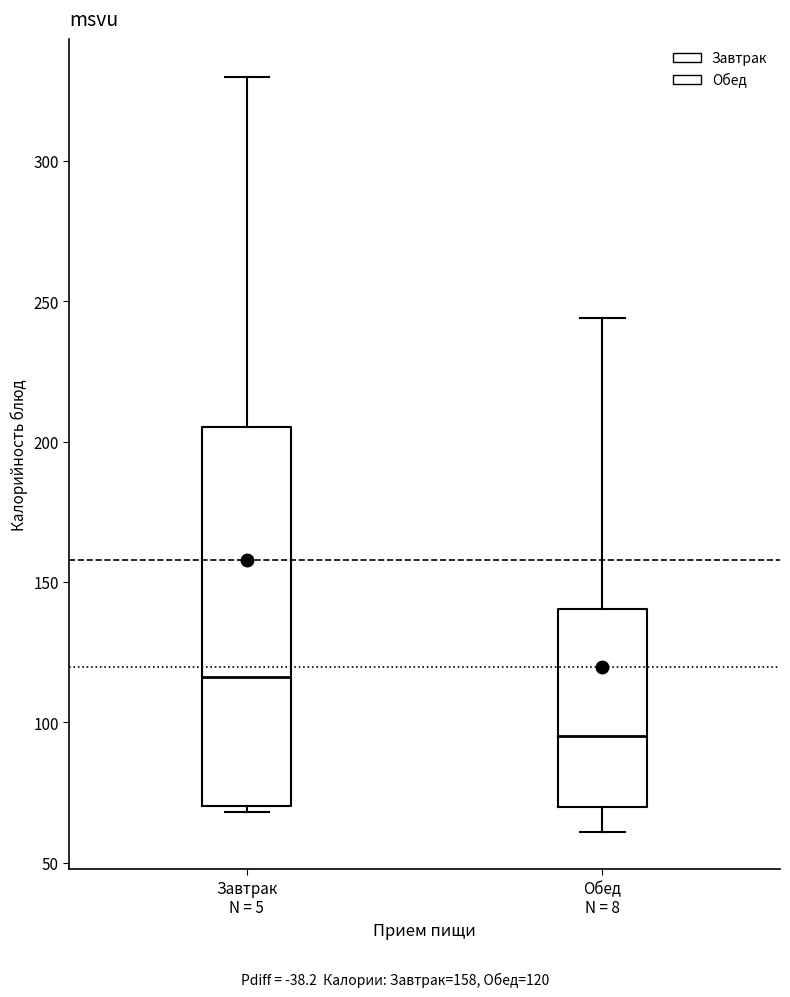

Reading left to right, read every box against the y-axis: the position of its median line, the range the box covers, and the ends of its whiskers. The values are not printed on the chart, so give them approximately, as read against the axis.

Завтрак N = 5: median 115, box 70 to 205, whiskers 70 (just below the box's lower edge) to 330
Обед N = 8: median 95, box 70 to 140, whiskers 60 to 245